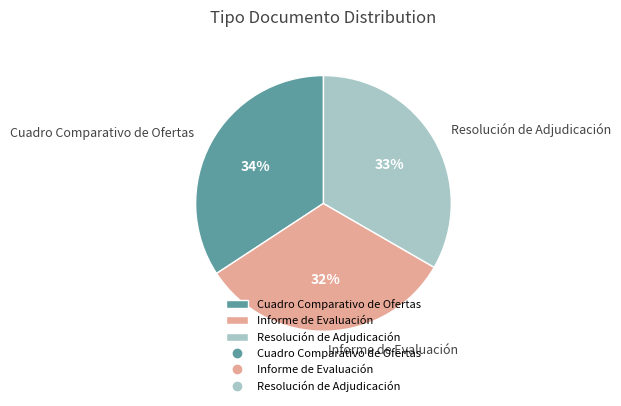

What percentage is the Informe de Evaluación slice, to the nearest percent?

32%